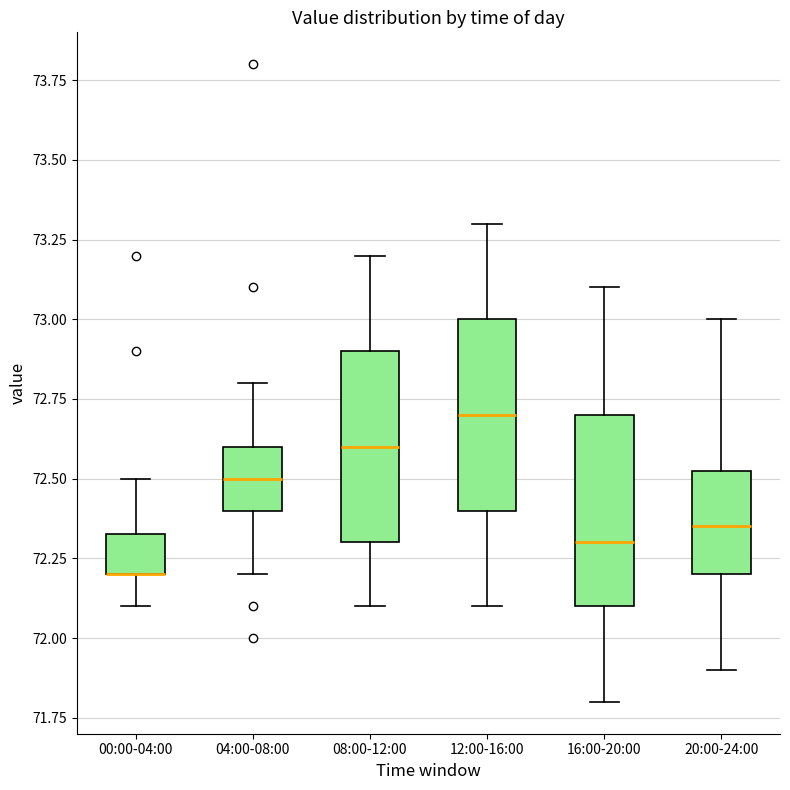

Where is the upper edge of the box for 16:00-20:00 on the y-axis? The values are not printed on the chart, so give them approximately, as read against the axis.

72.70